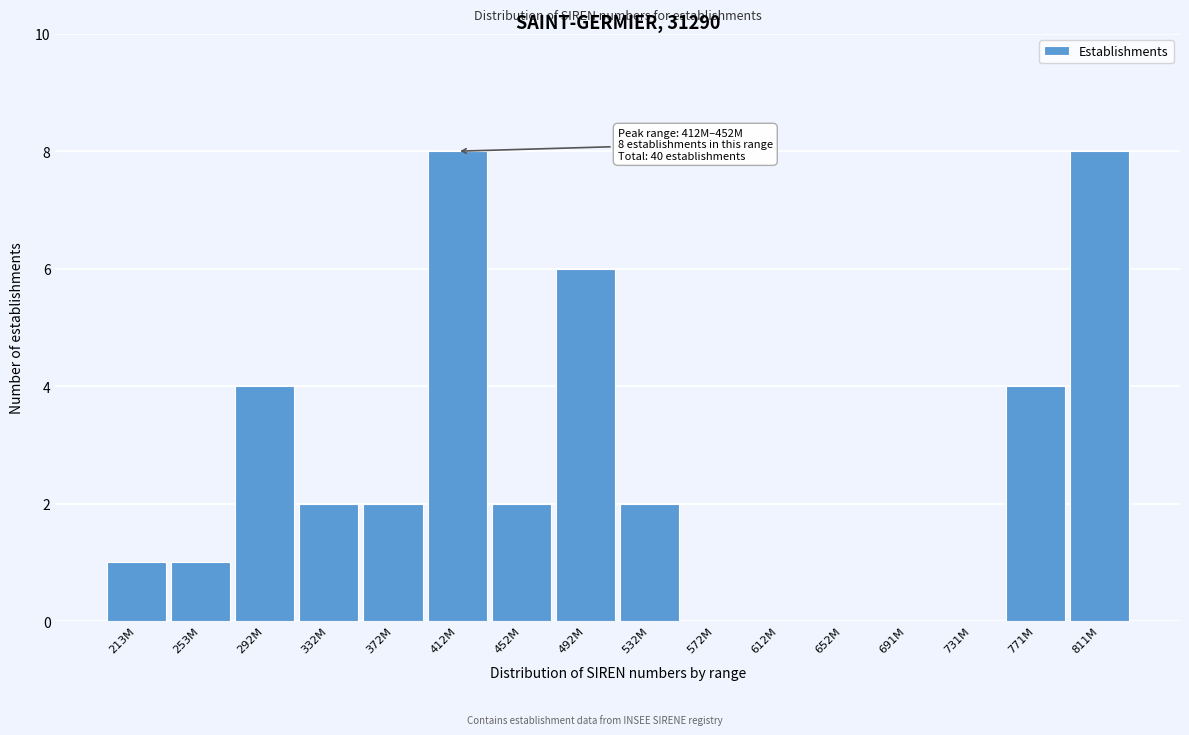

Reading left to right, extract all data points from this chart.

213M=1	253M=1	292M=4	332M=2	372M=2	412M=8	452M=2	492M=6	532M=2	572M=0	612M=0	652M=0	691M=0	731M=0	771M=4	811M=8